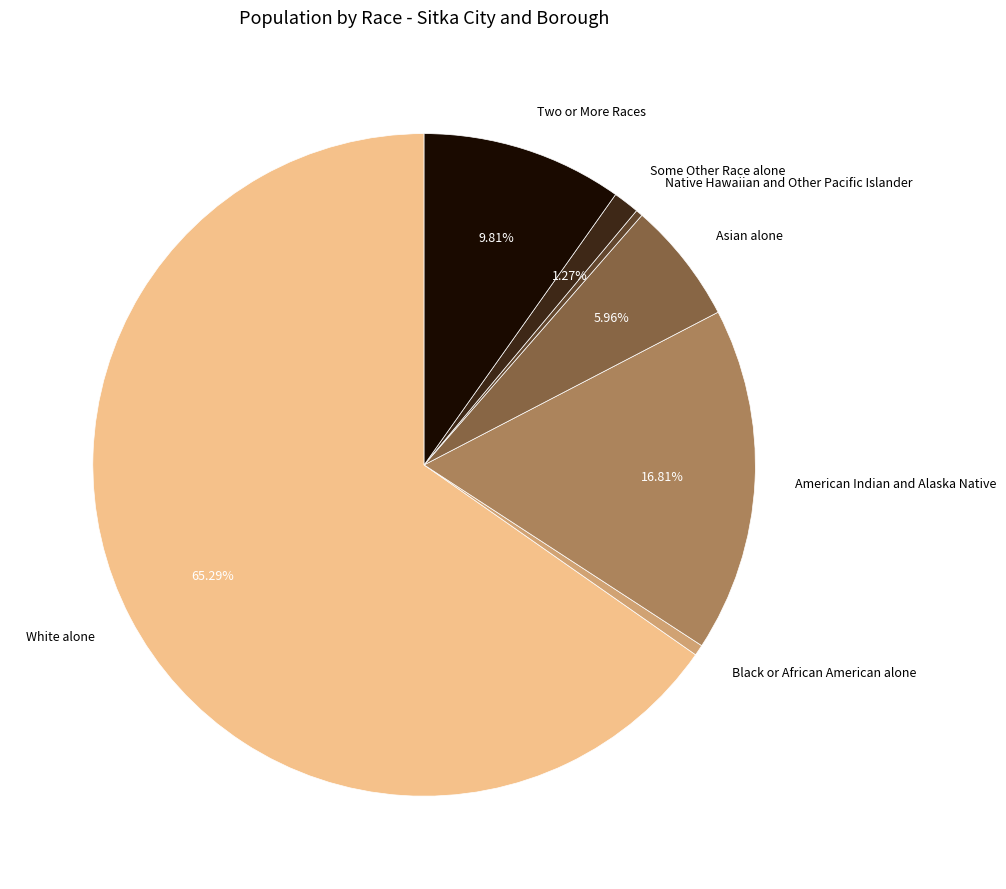

Combined, what portion of the pie is Asian alone and American Indian and Alaska Native?

22.8%